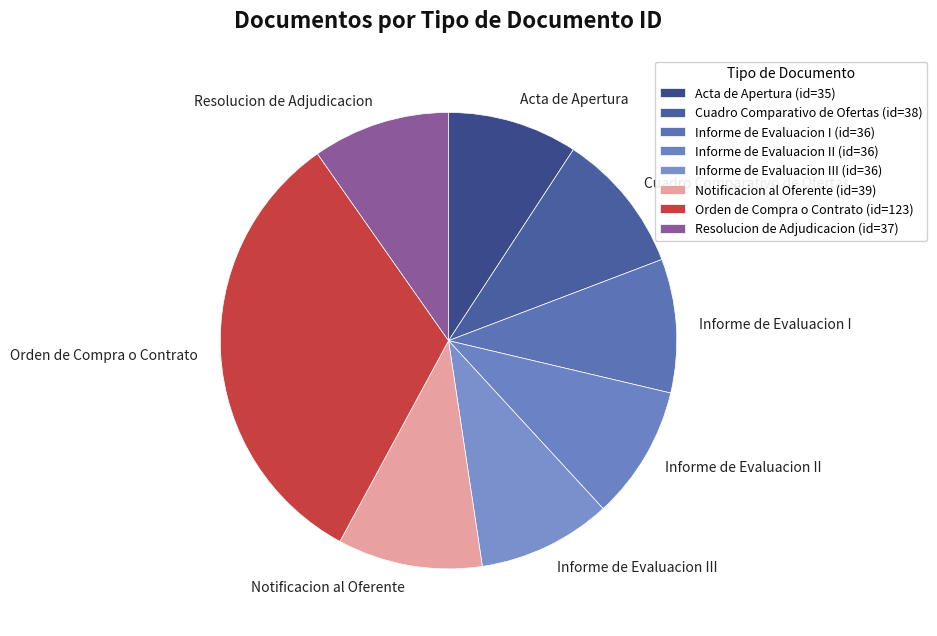

Approximately how many times larger is the value at Cuadro Comparativo de Ofertas compared to Informe de Evaluacion I?

1.1